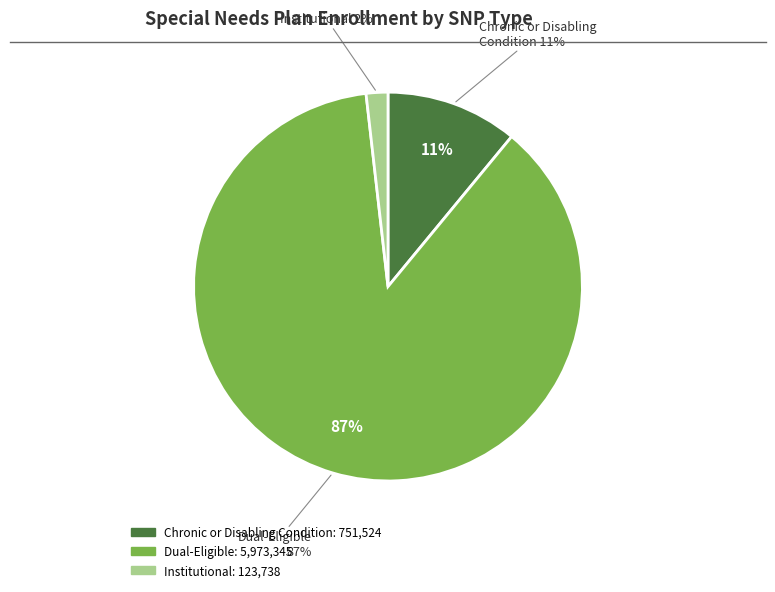

Rank the categories by value from highest to lowest.

Dual-Eligible, Chronic or Disabling Condition, Institutional